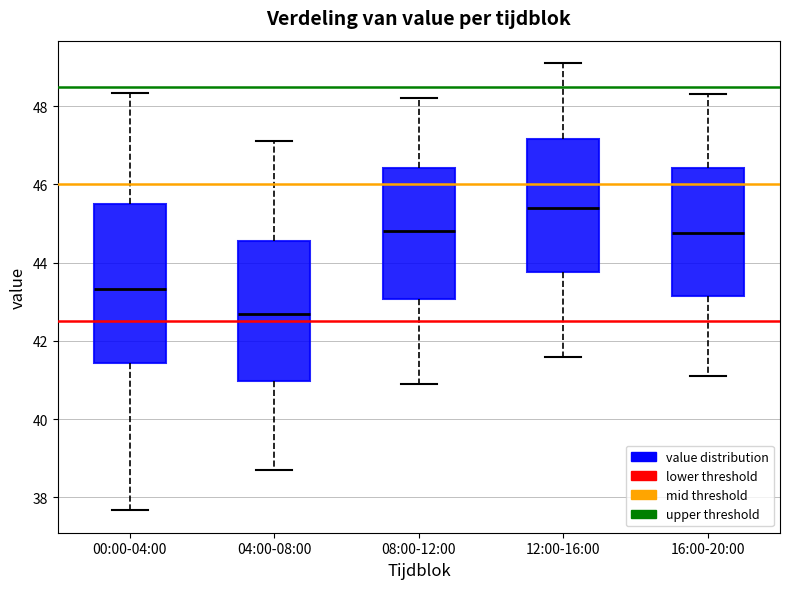

Where does the lower whisker of the box for 08:00-12:00 end on the y-axis? The values are not printed on the chart, so give them approximately, as read against the axis.

41.0